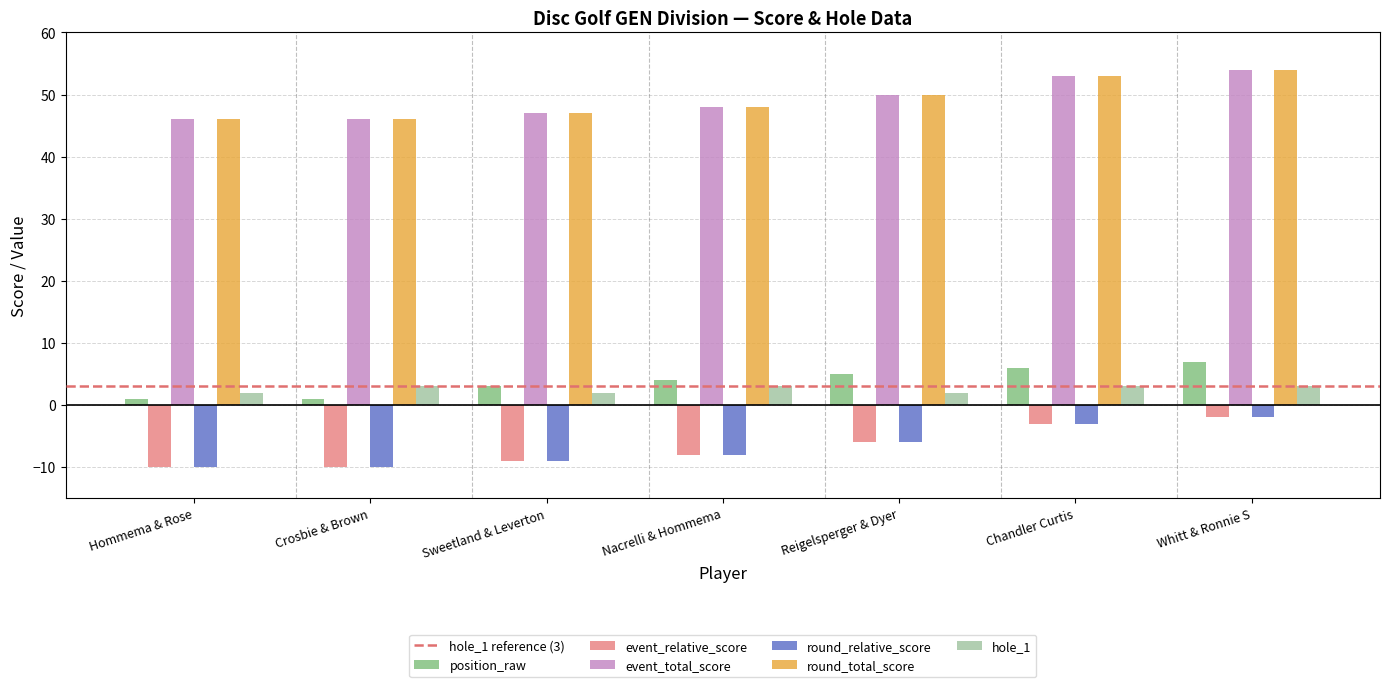

Which category has the highest value across all series?

Whitt & Ronnie S